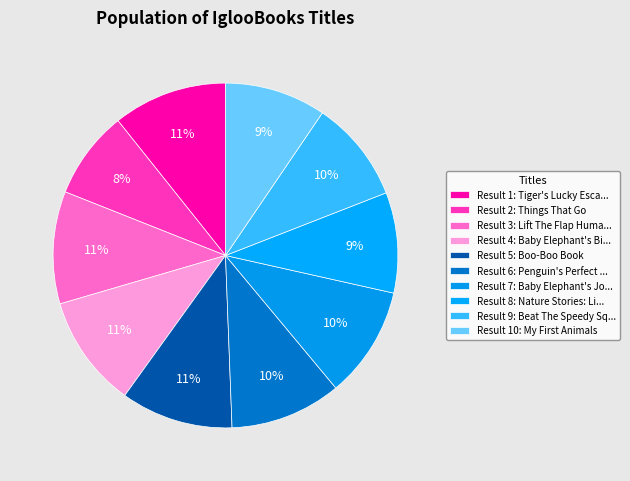

How many slices are in this pie chart?

10